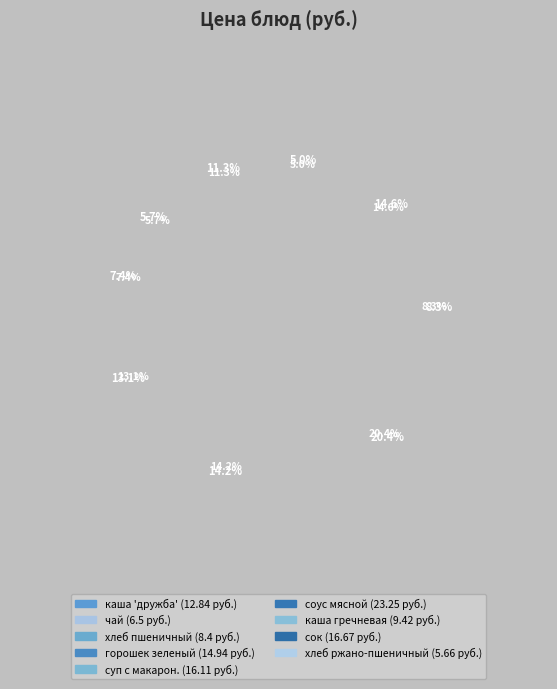

Which slice is the smallest?

хлеб ржано-пшеничный